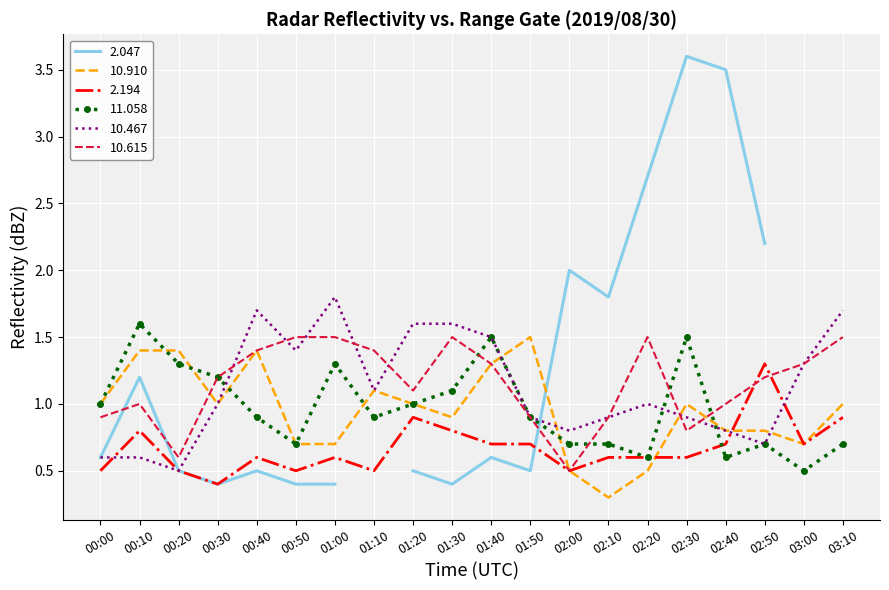

At how many categories does at least one series exceed 0?

20